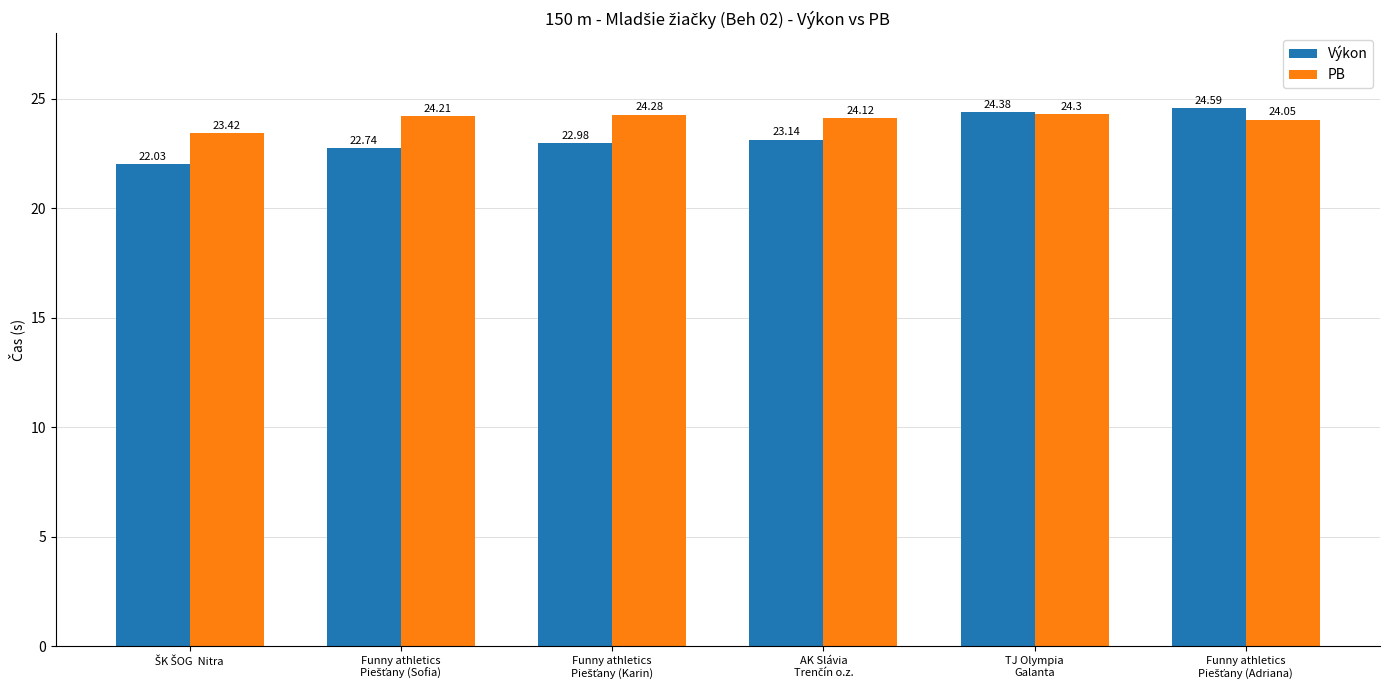

How many categories are shown in the chart?

6